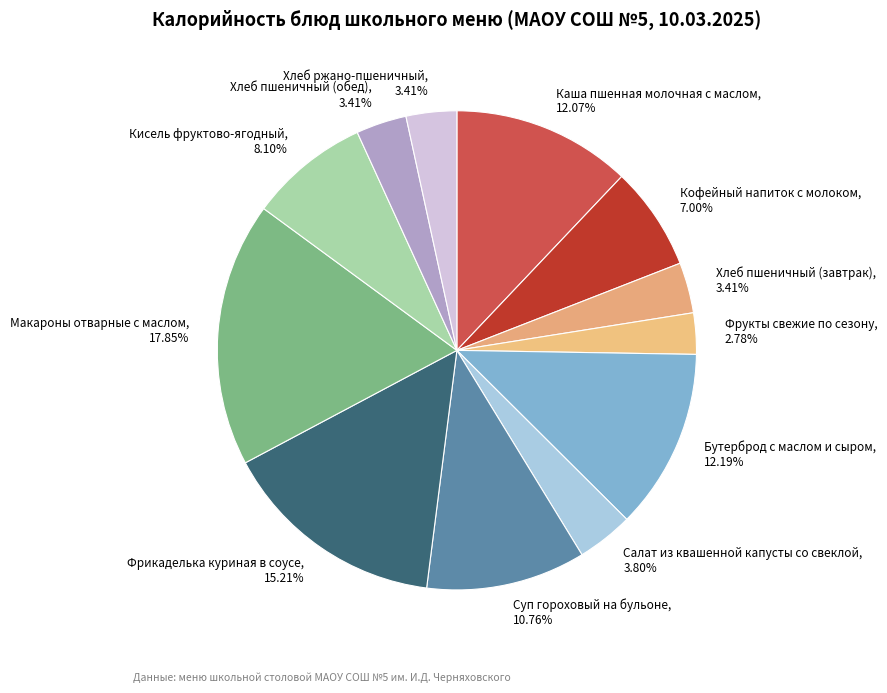

What percentage do Хлеб пшеничный (обед) and Хлеб пшеничный (завтрак) together represent?

6.8%